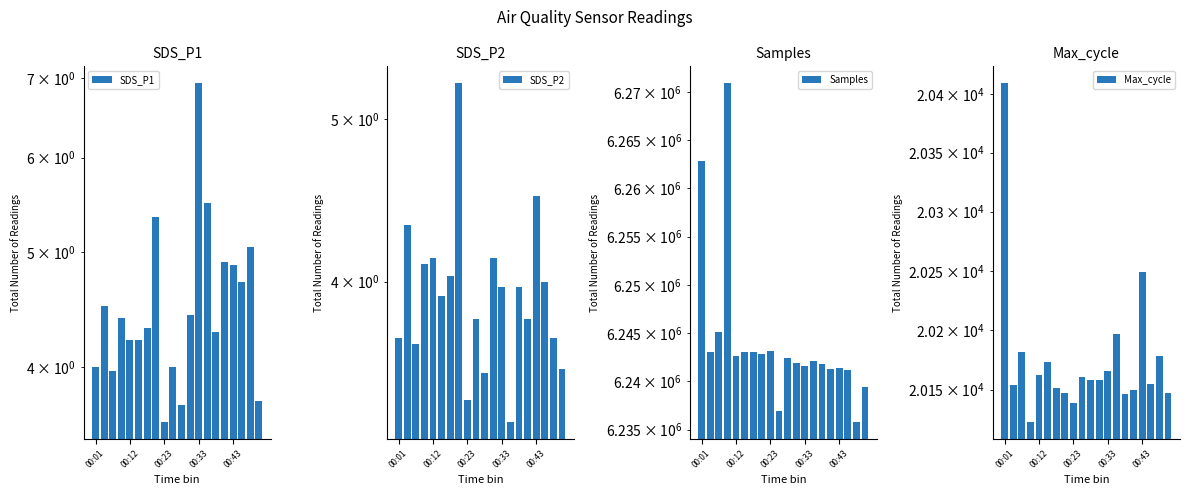

What is the sum of the Samples values at 00:12 and 00:43?

12485636.0